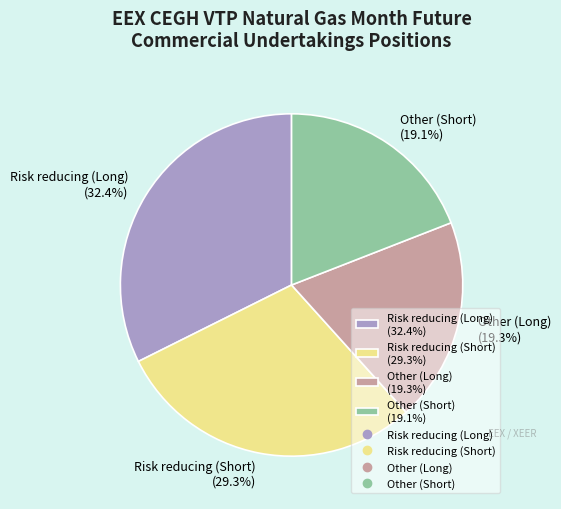

To the nearest percent, what is the difference between the largest and smallest slice percentages?

13%